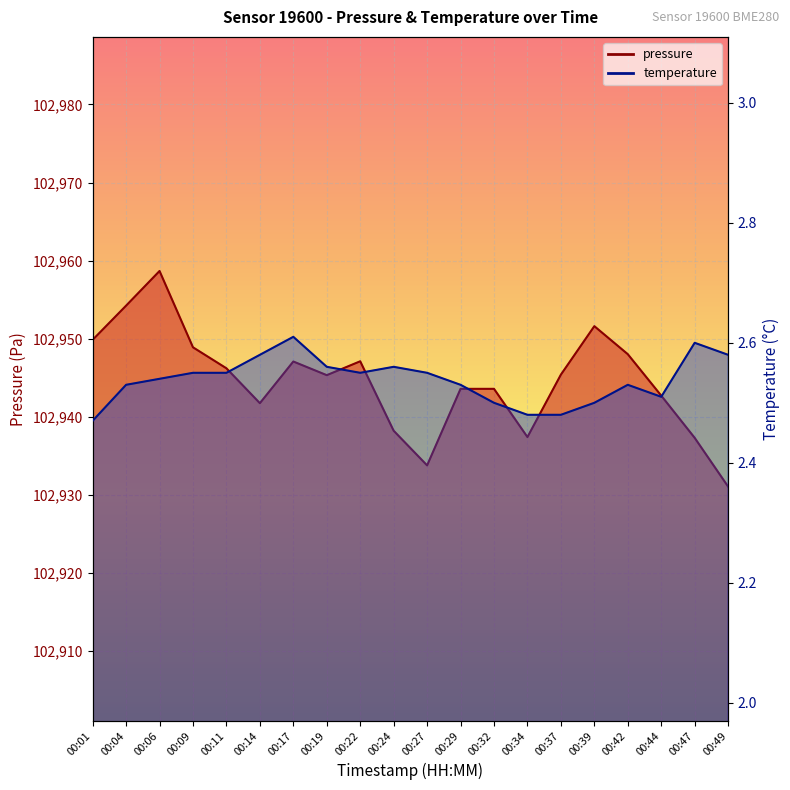

How many series are shown in this chart?

2